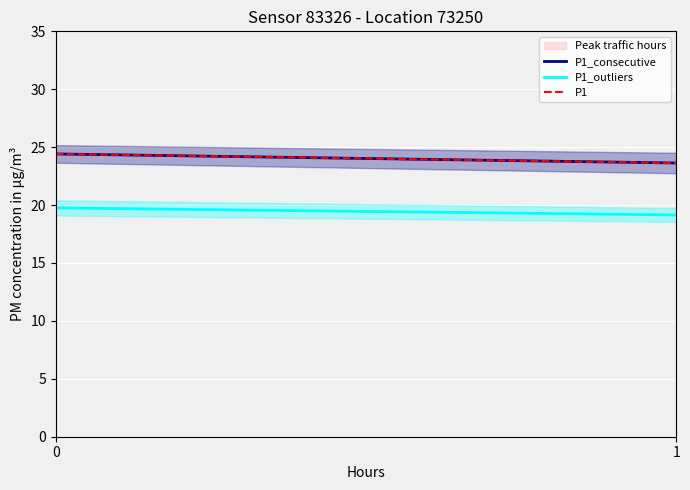

At how many categories does at least one series exceed 21?

2